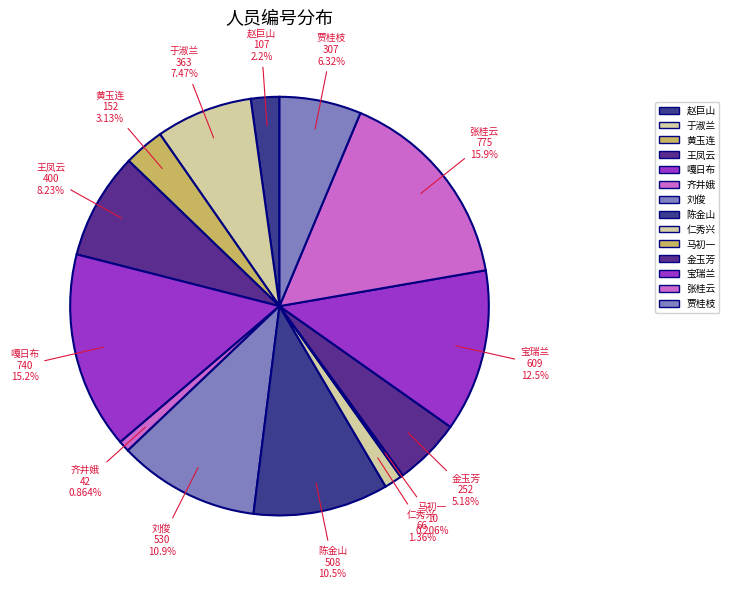

Which slice is the smallest?

马初一